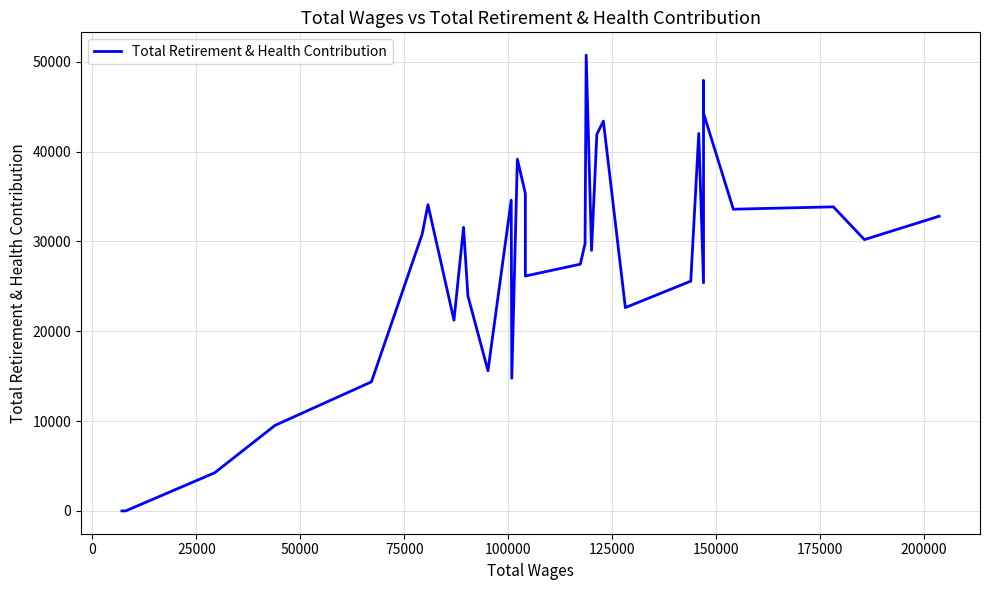

Does the chart display data point markers on the line(s)?

No